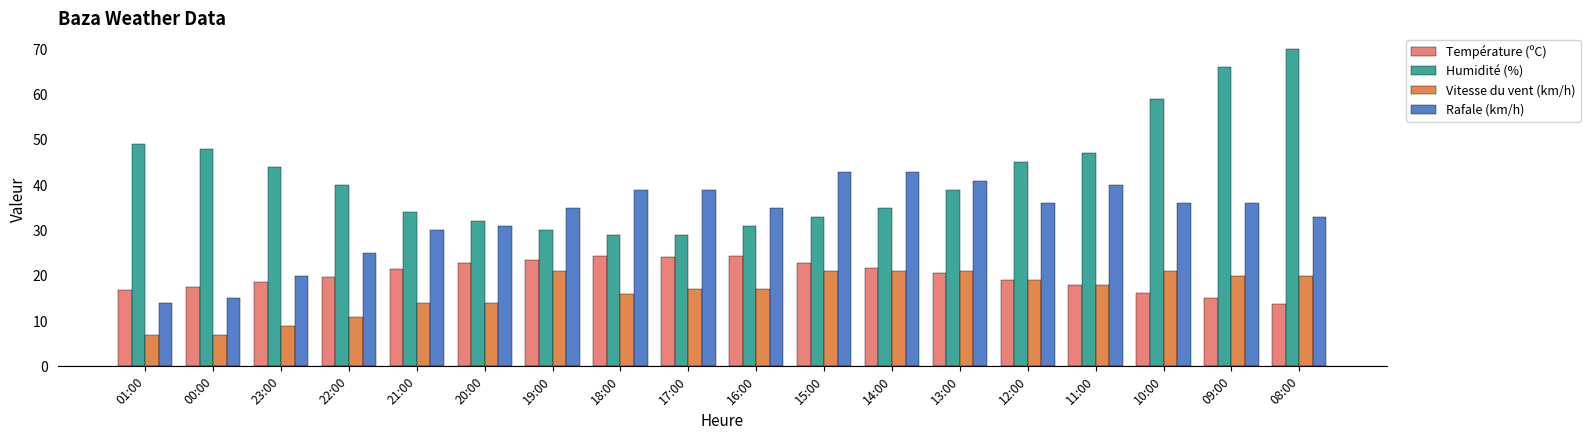

What are all the series names shown in the legend?

Température (ºC), Humidité (%), Vitesse du vent (km/h), Rafale (km/h)